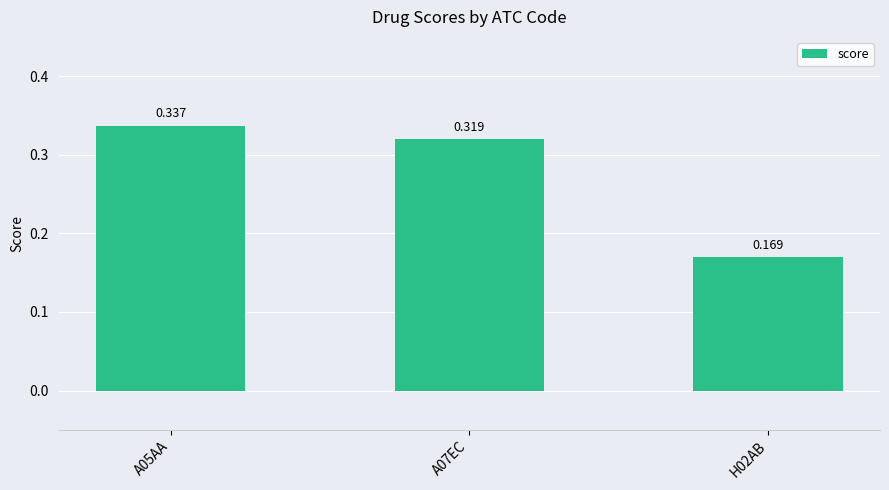

Which has a higher value, A05AA or A07EC?

A05AA